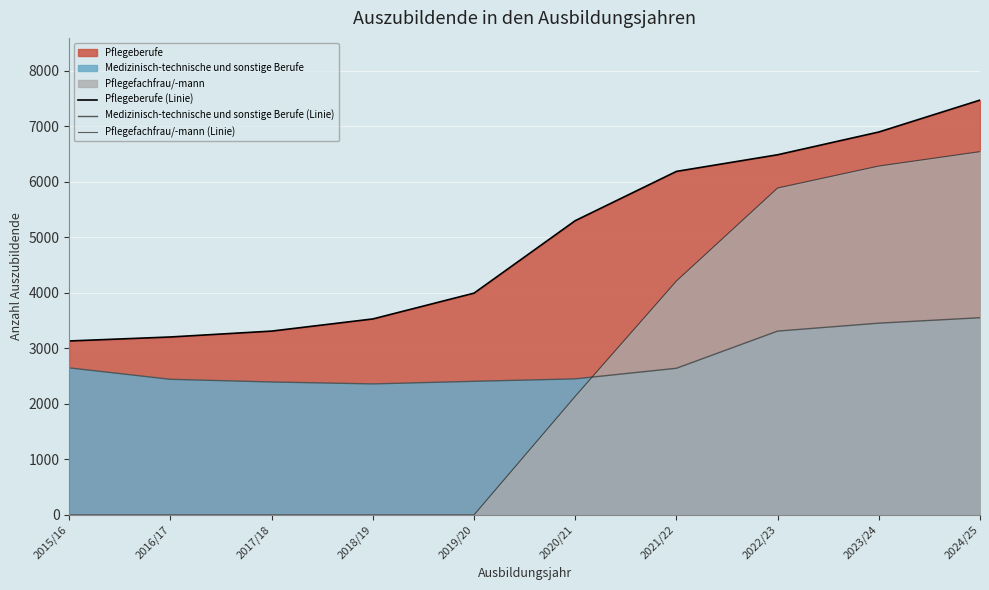

Which series has the widest spread of values?

Pflegefachfrau/-mann (Linie)